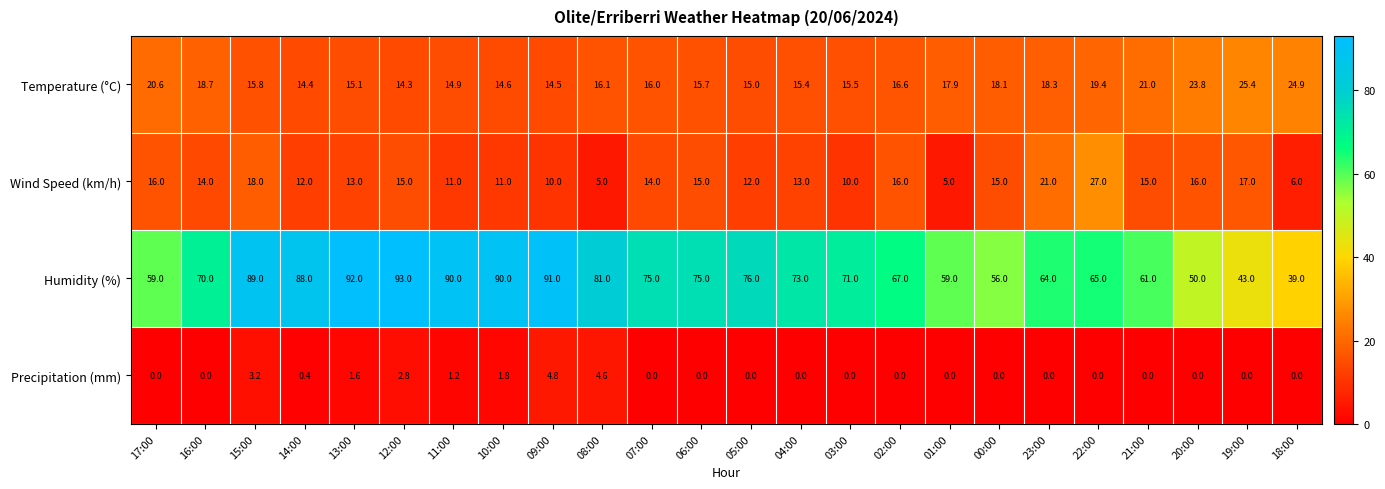

At how many categories does at least one series exceed 3?

24